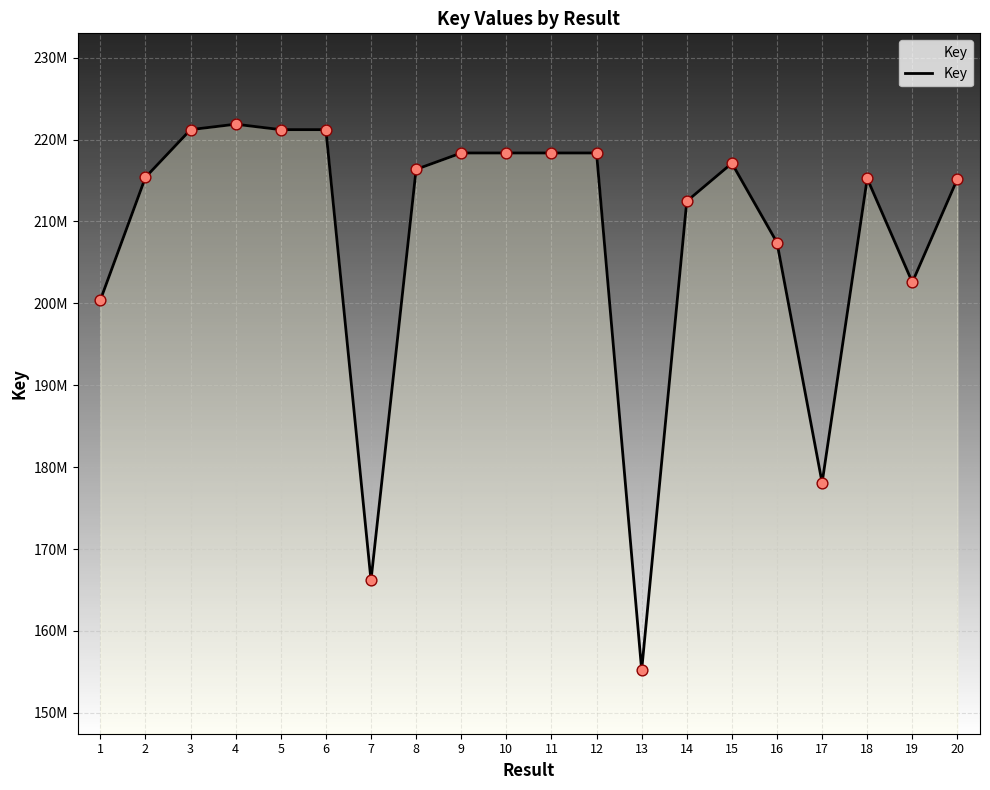

Is this an area chart (filled region under the line)?

Yes